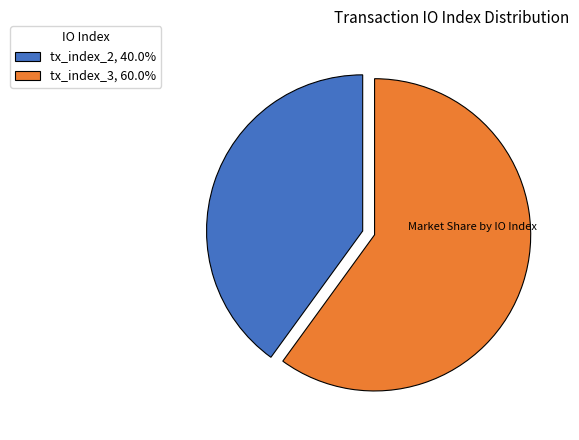

Rank the categories by value from lowest to highest.

tx_index_2, tx_index_3